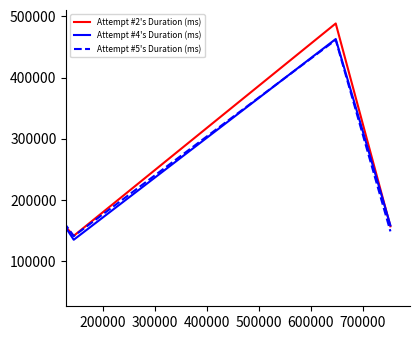

What is the difference between the maximum and minimum values in the Attempt #2's Duration (ms) series?

429548